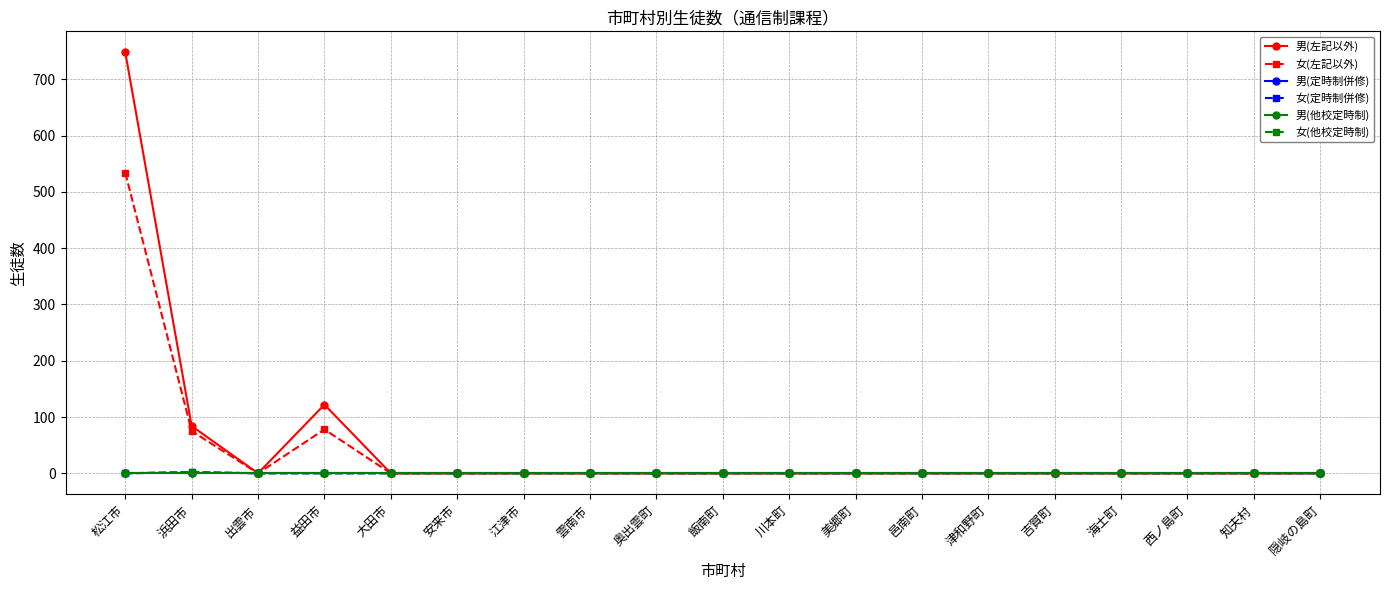

What is the label of the 6th point from the left?

安来市